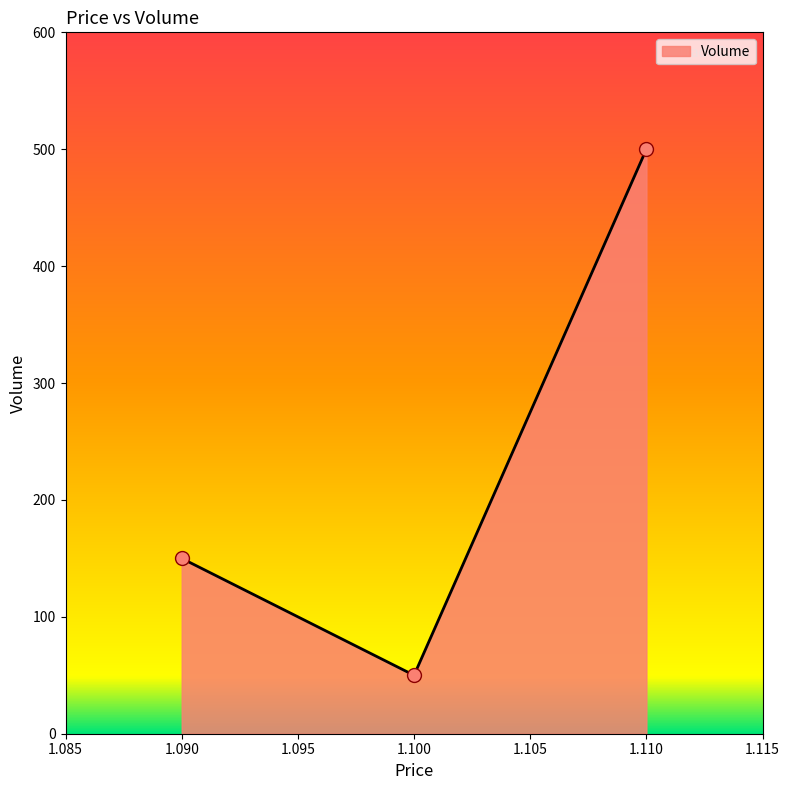

What is the change in value from 1.090 to 1.110?

+350